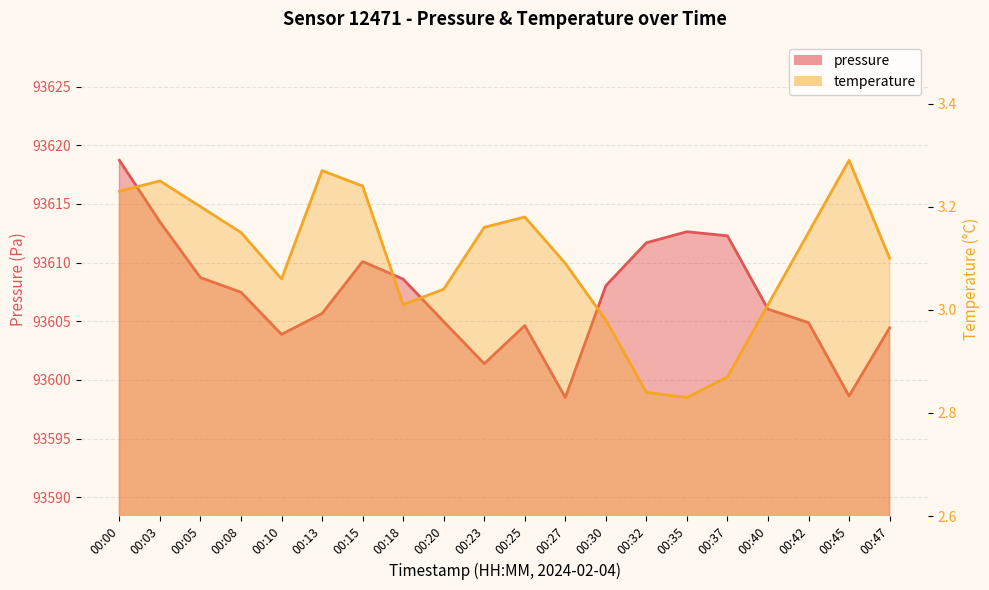

Which category has the highest value in the temperature series?

00:45